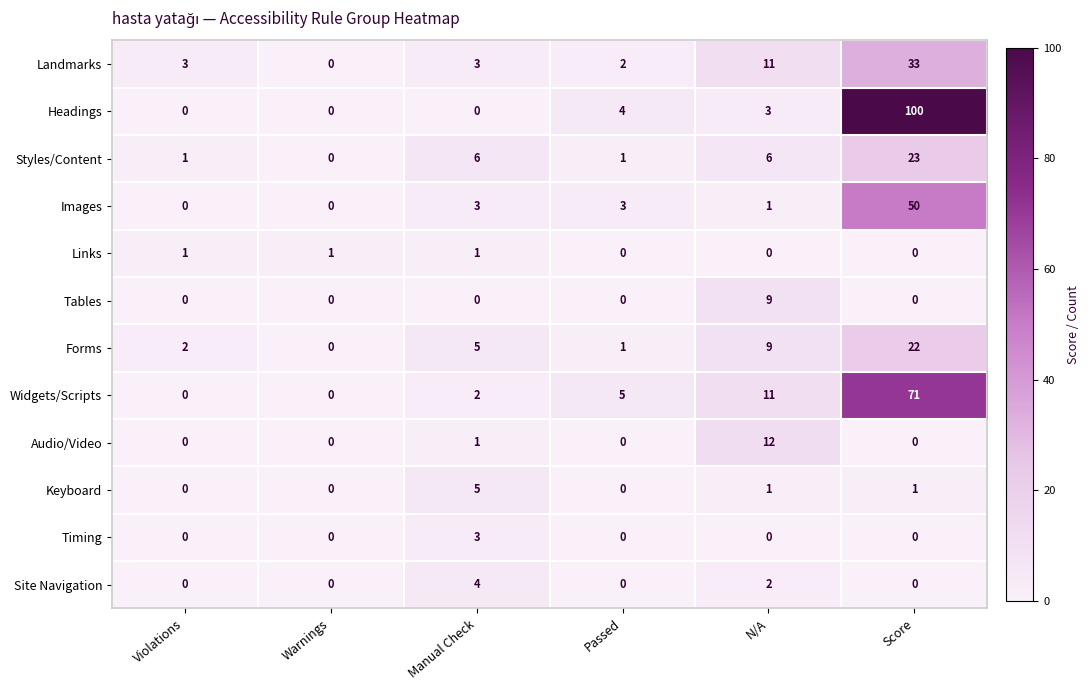

Count the number of categories in the chart.

6